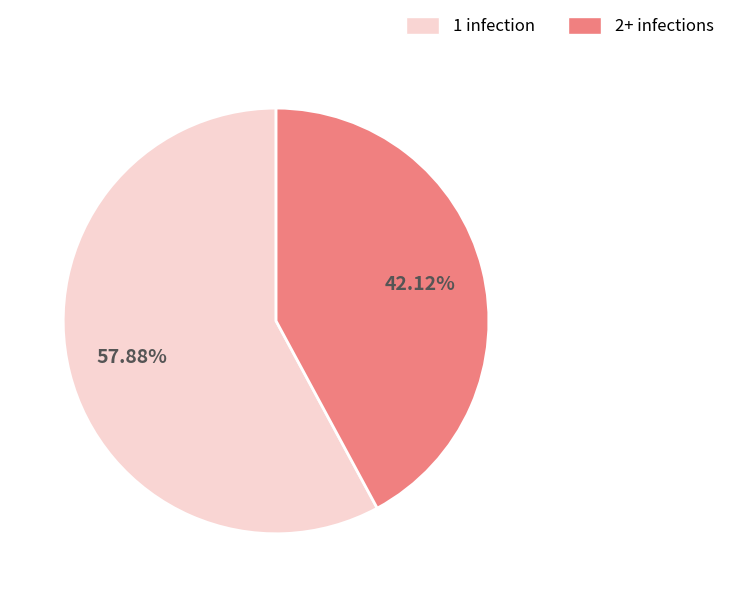

What is the majority slice?

1 infection